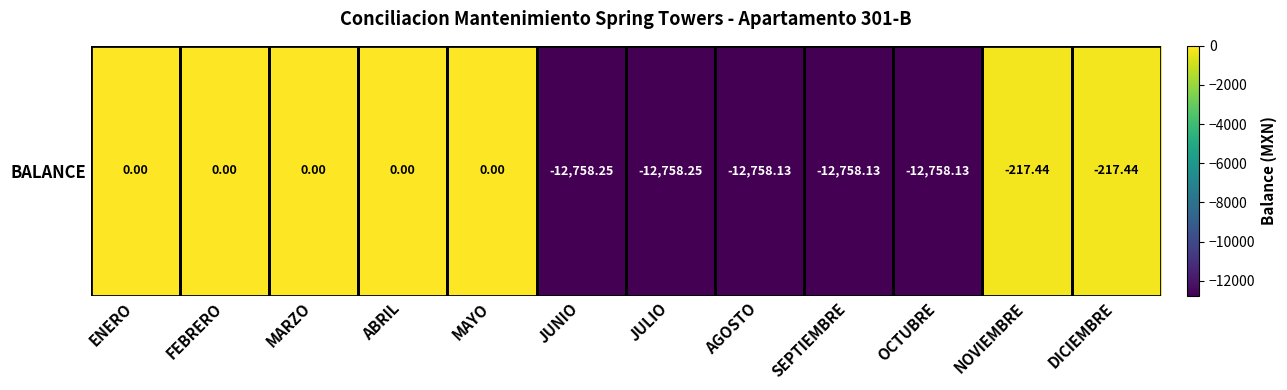

Is it true that the value at JUNIO is -12758.2?

True